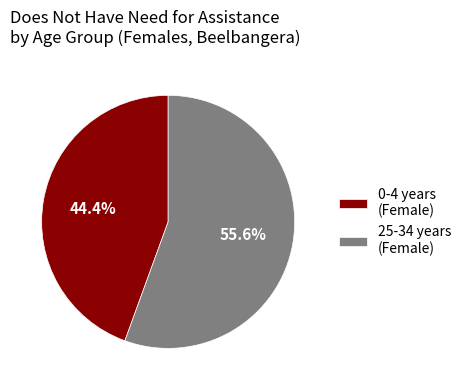

Which has a higher value, 25-34 years (Female) or 0-4 years (Female)?

25-34 years (Female)